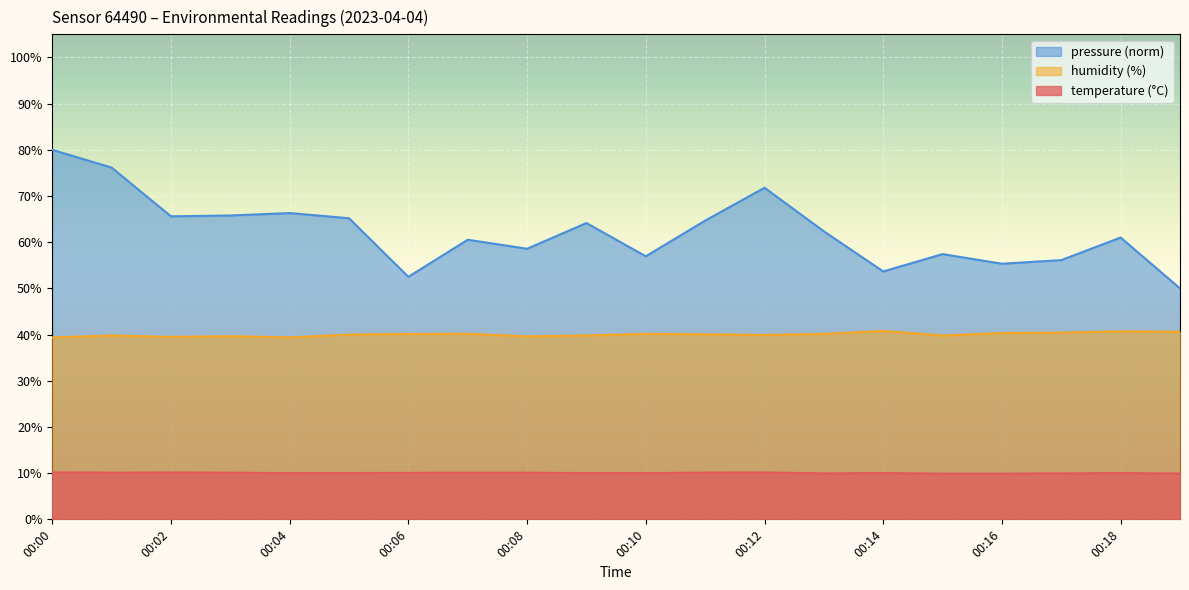

True or false: humidity and pressure_norm intersect in this chart.

False